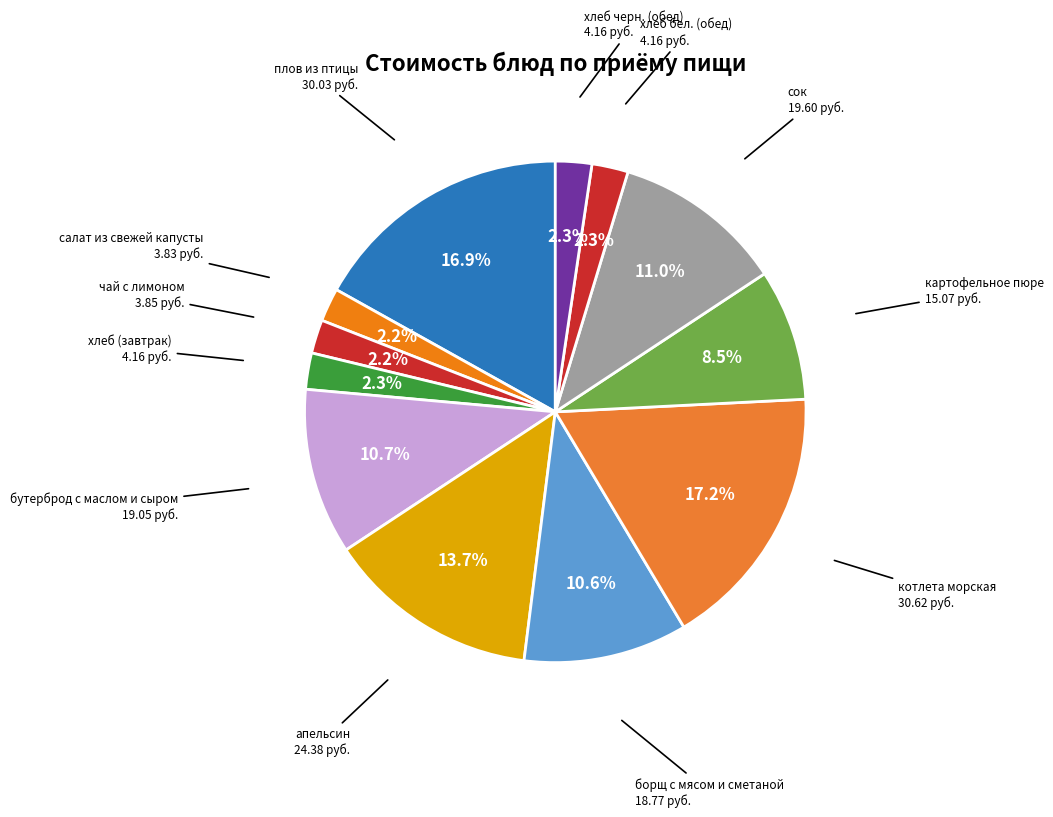

To the nearest percent, what percentage of the pie is хлеб (завтрак)?

2%